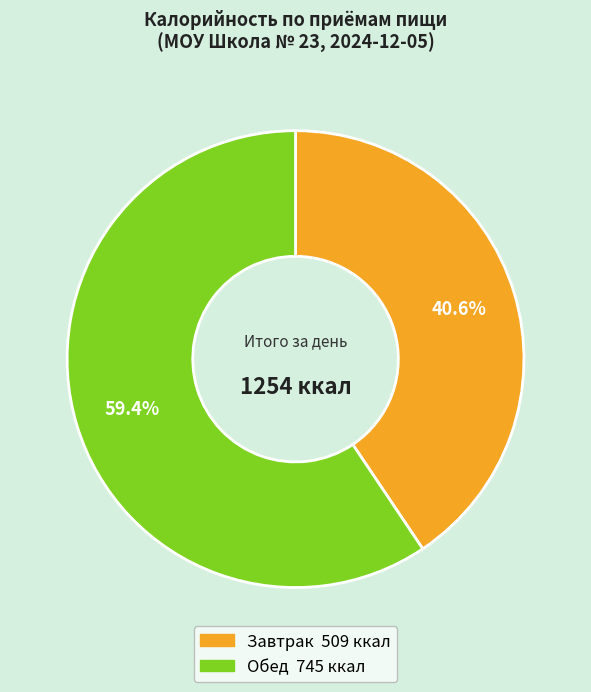

How much of the chart is everything except Обед?

40.6%